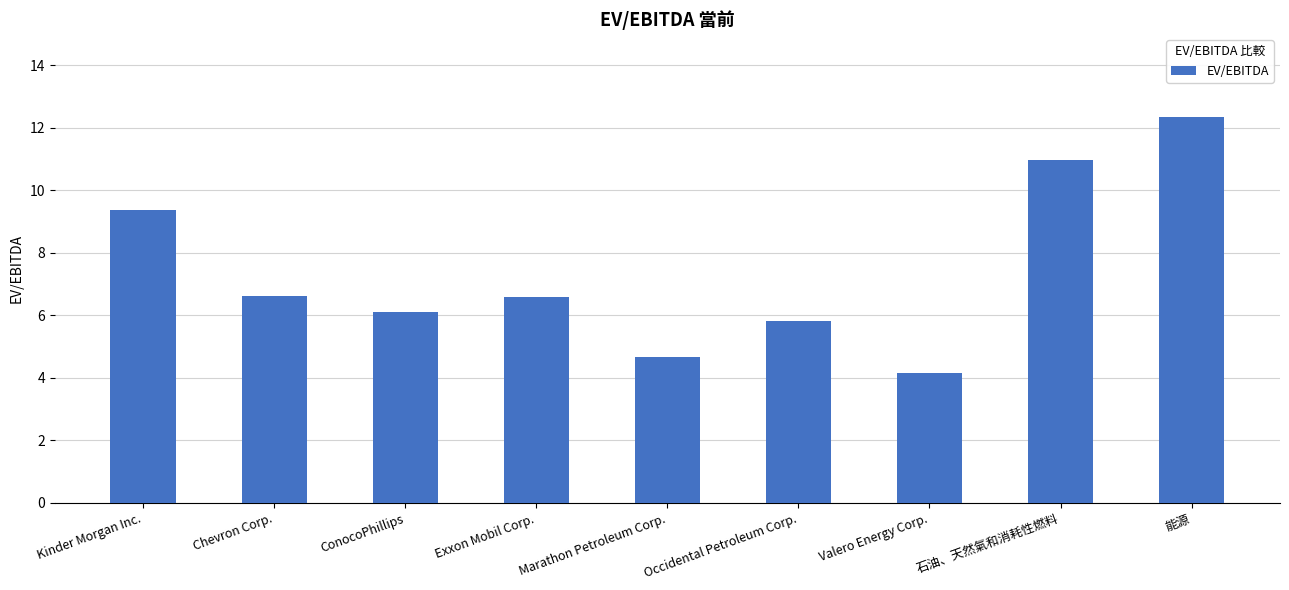

What is the sum of all values?

66.7